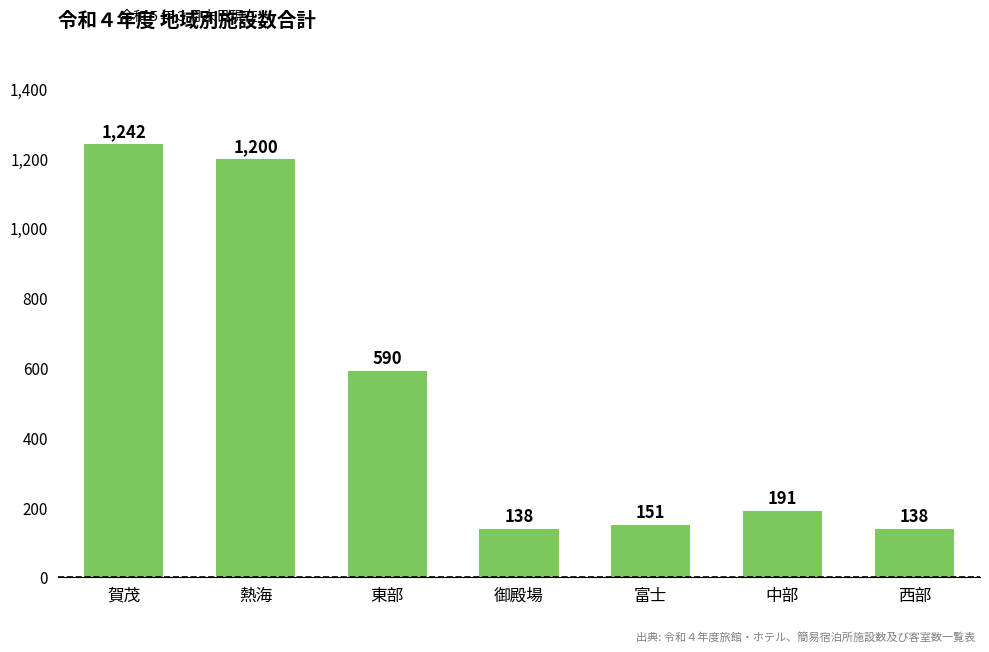

The value at 御殿場 is 138. True or false?

True